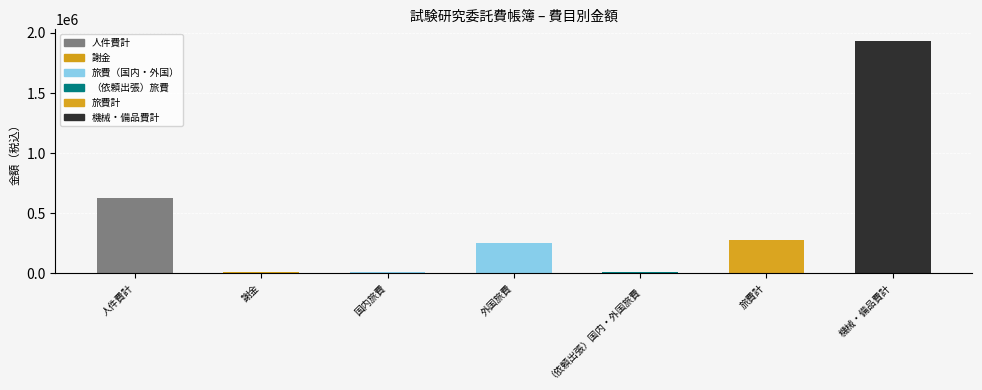

What position from the left is 人件費計?

1